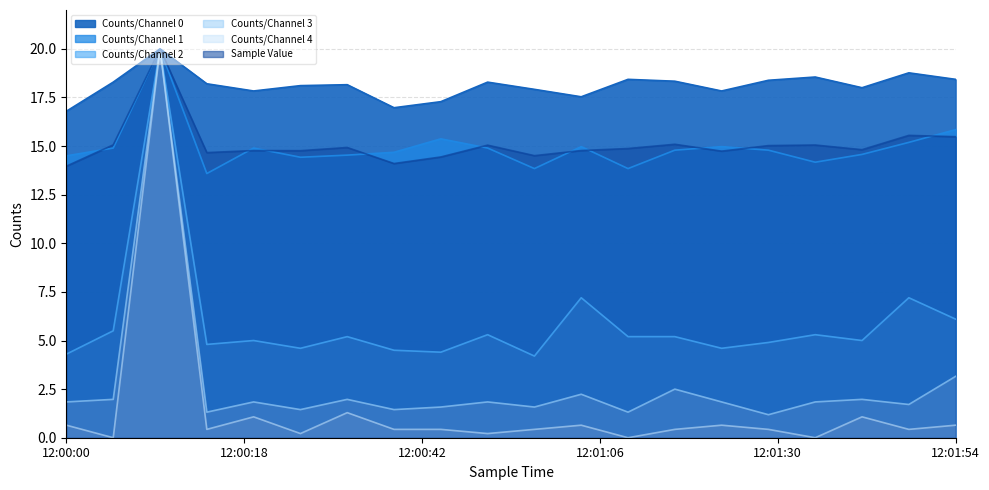

The value of Counts/Channel 3 at 12:01:24 is 1.8. True or false?

True